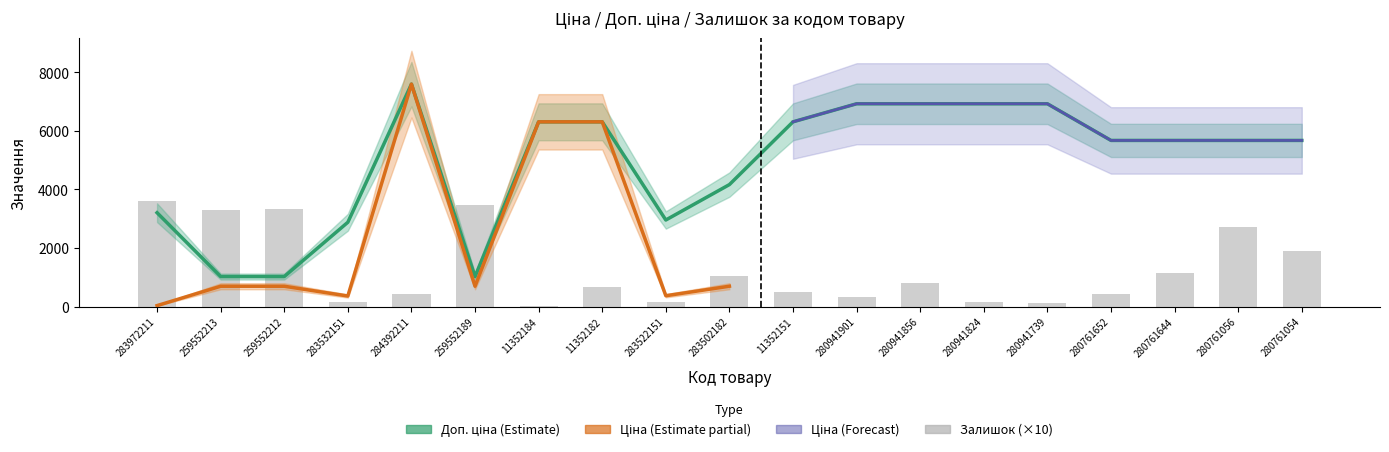

What is the label of the 6th bar from the left?

259552189